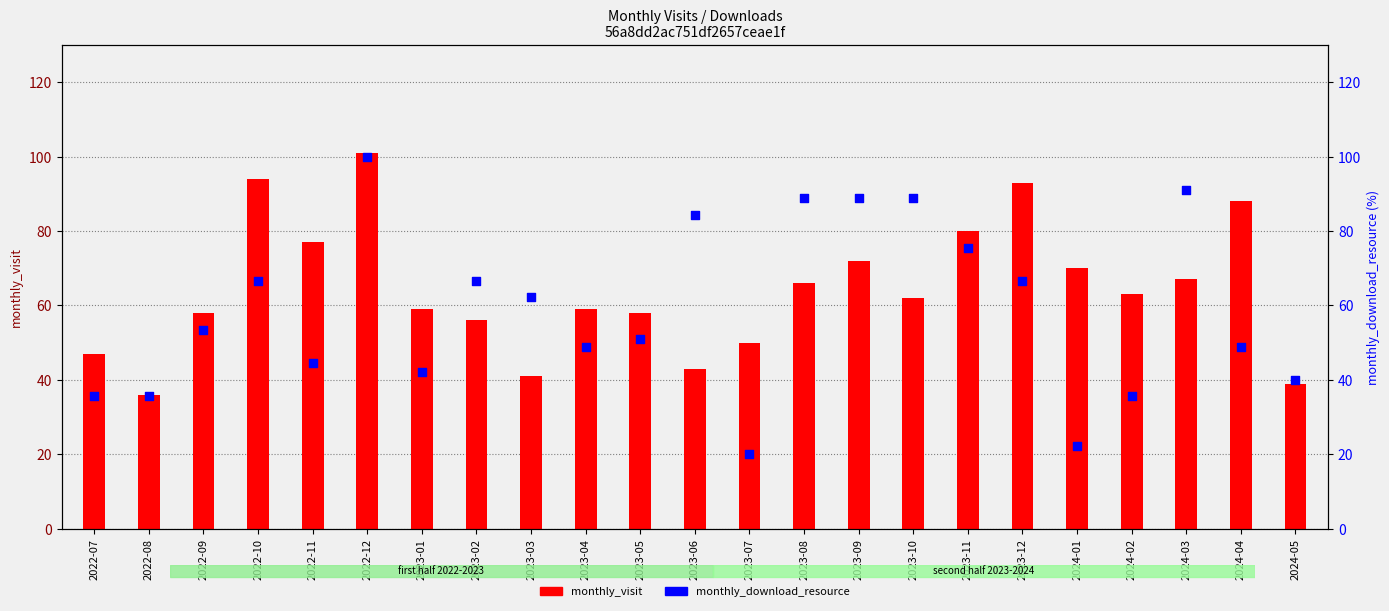

What is the total value across all series at 2023-07?

70.0